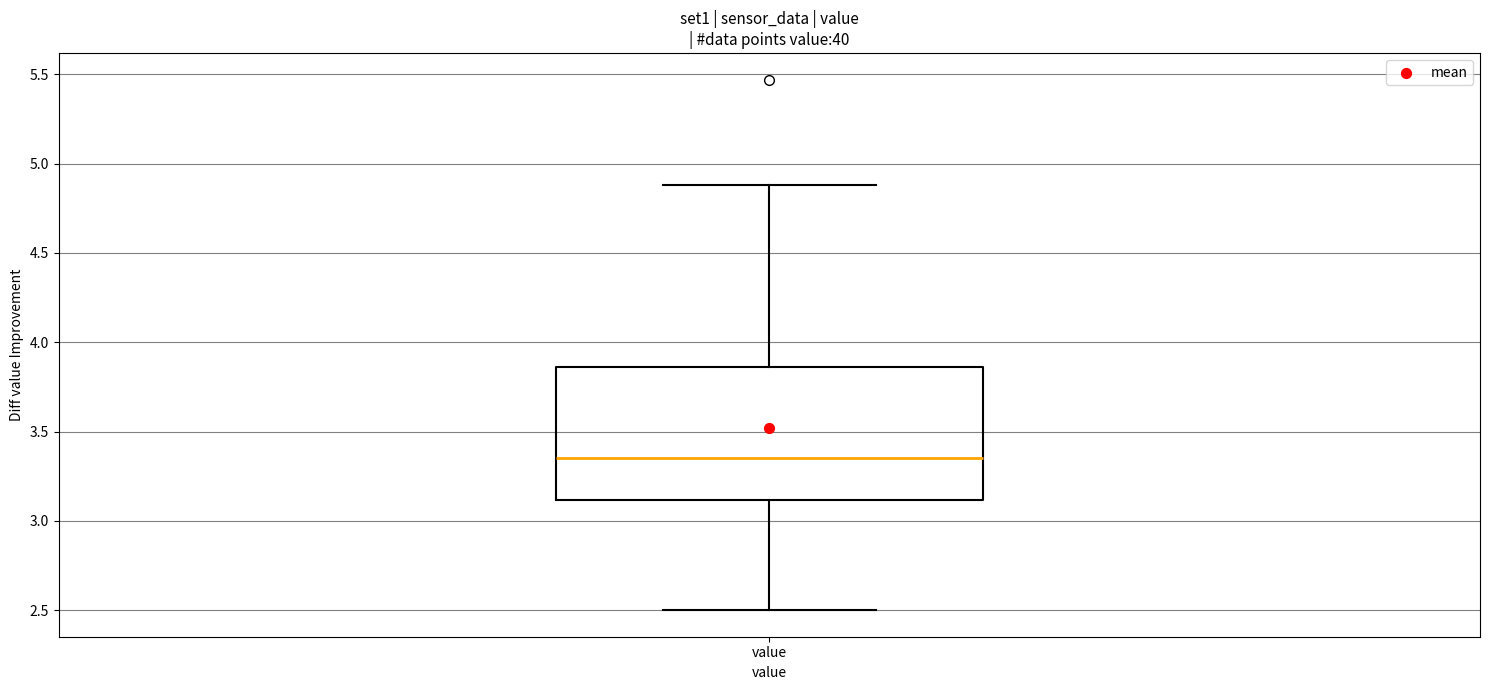

Transcribe this box plot: give where the median line is, the range the box spans, and where the two whiskers end, as read against the y-axis. The values are not printed on the chart, so give them approximately, as read against the axis.

median 3.35, box 3.10 to 3.85, whiskers 2.50 to 4.90